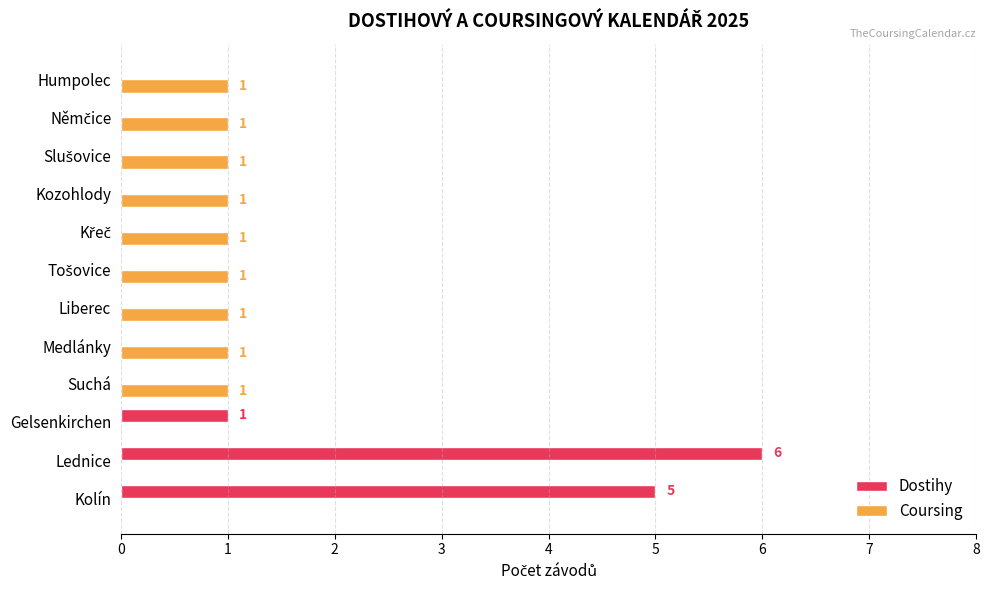

The Coursing series shows 1 at Humpolec. True or false?

True